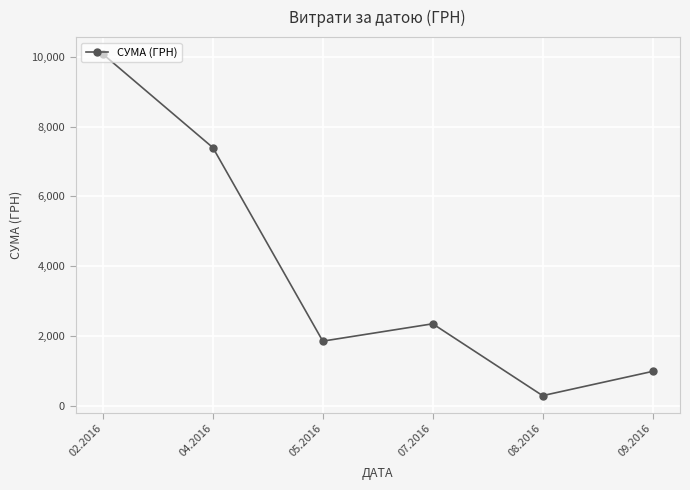

The value at 04.2016 is 7394.8. True or false?

True